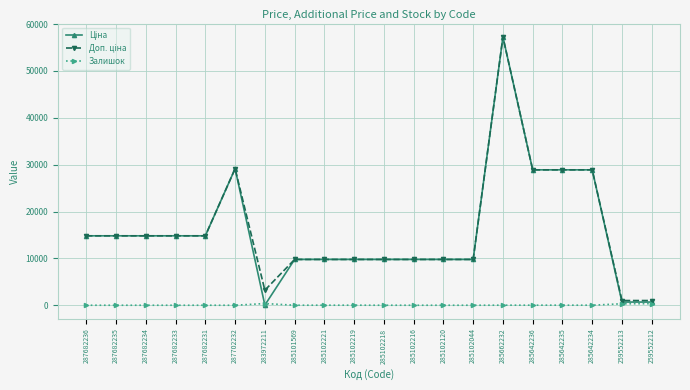

What is the maximum value shown in the chart?

57258.0